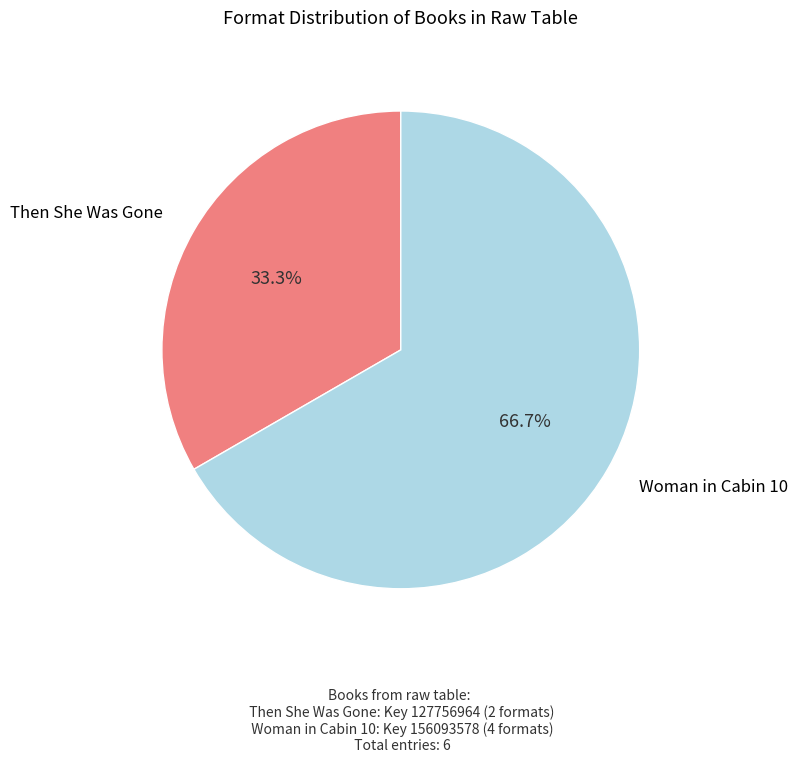

Does any single category account for the majority?

Yes